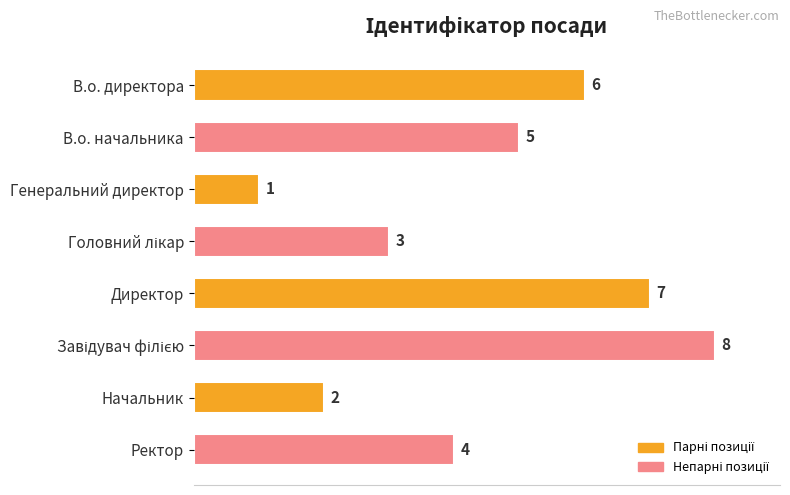

What is the value of the 4th bar from the top?

3